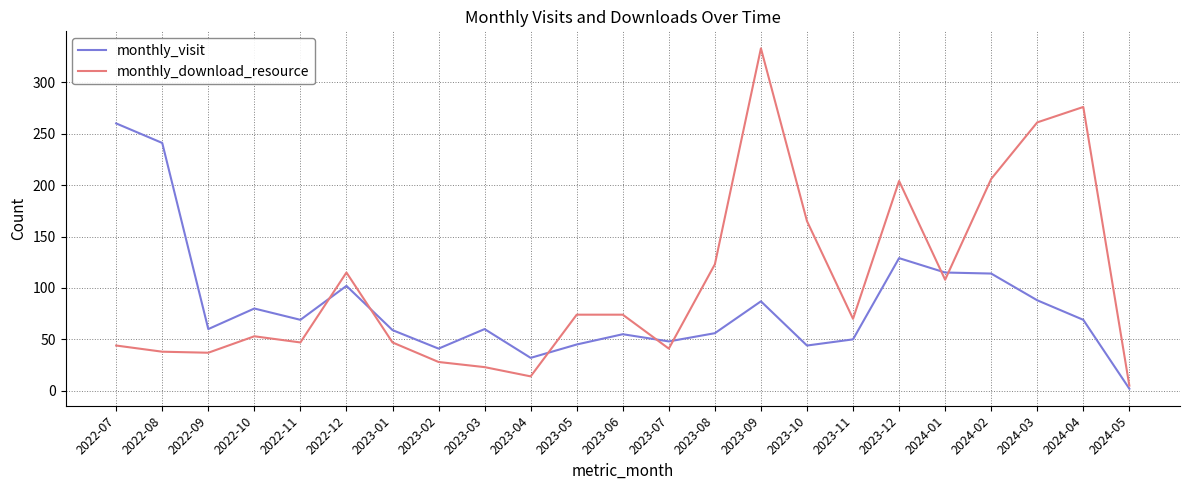

True or false: monthly_download_resource has a value of 204 at 2023-12.

True